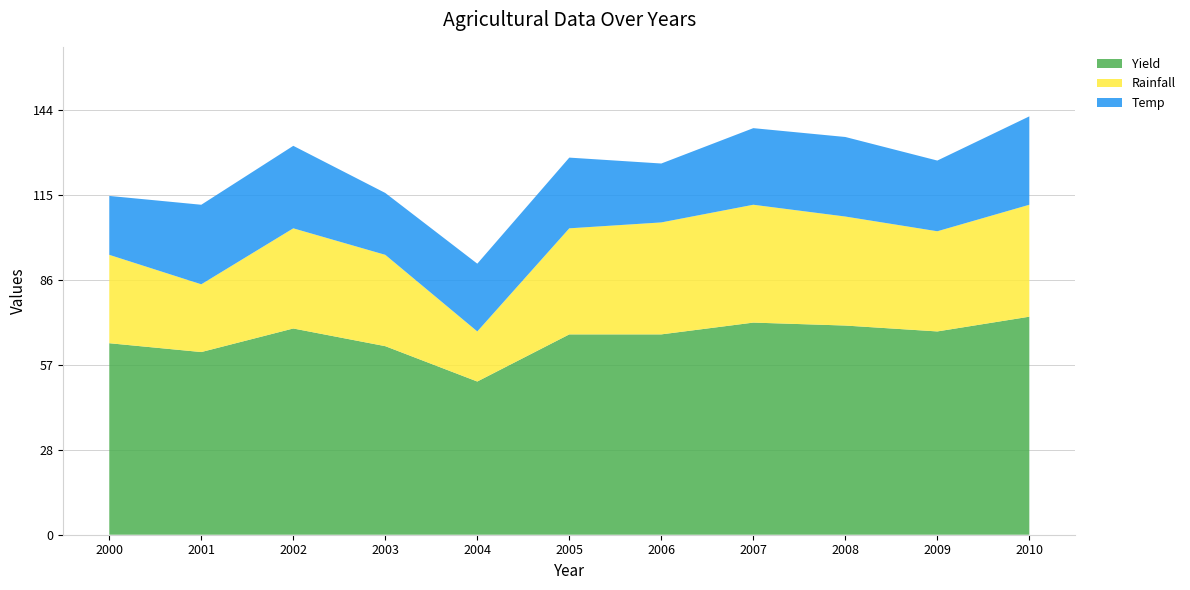

Reading right to left, what are all the values shown in this chart?

Yield: 74	69	71	72	68	68	52	64	70	62	65
Rainfall: 38	34	37	40	38	36	17	31	34	23	30
Temp: 30	24	27	26	20	24	23	21	28	27	20